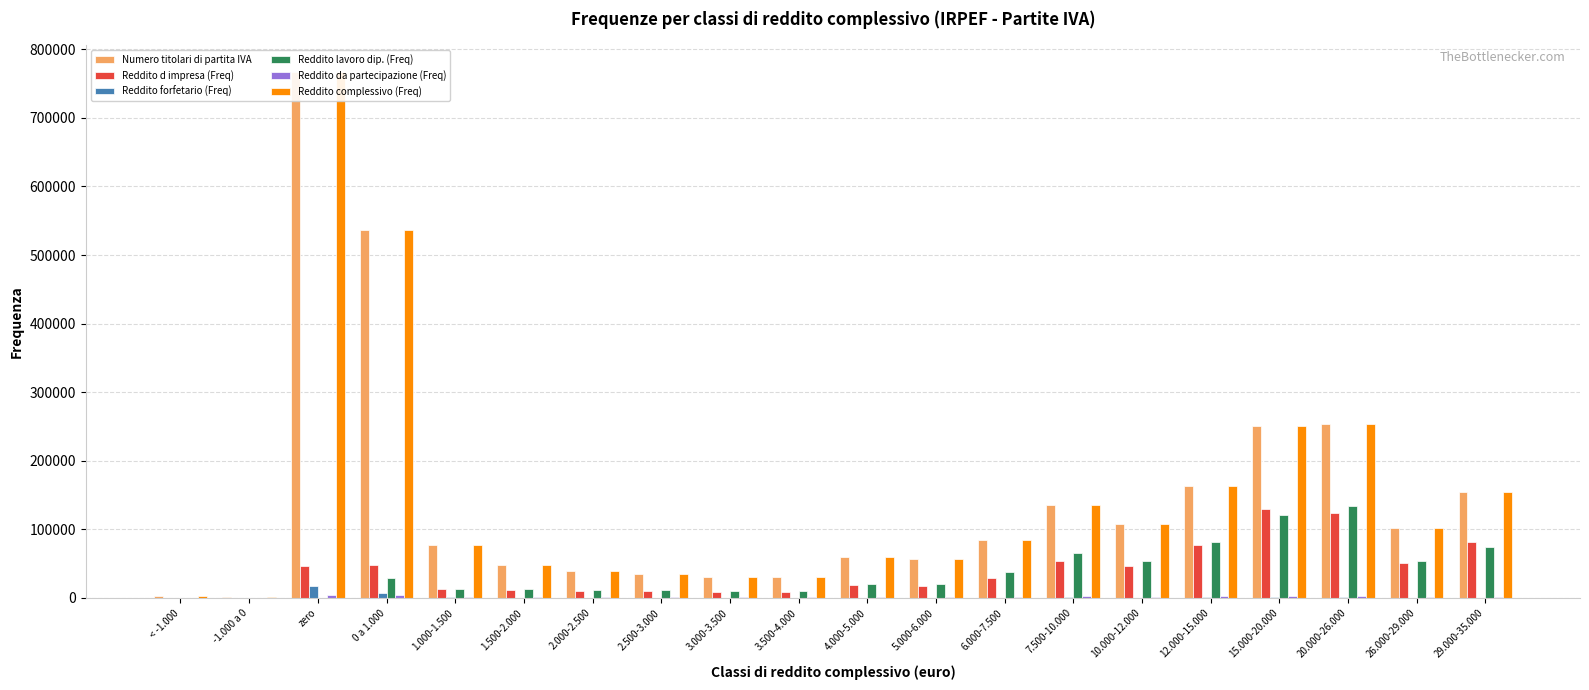

What are all the series names shown in the legend?

Numero titolari di partita IVA, Reddito d impresa (Freq), Reddito forfetario (Freq), Reddito lavoro dip. (Freq), Reddito da partecipazione (Freq), Reddito complessivo (Freq)